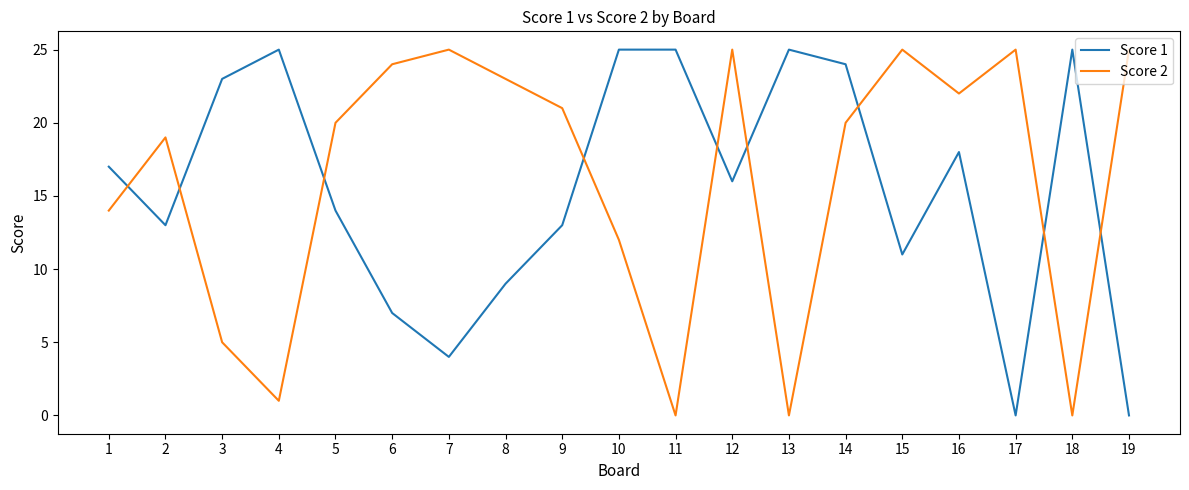

Rank the series at 10 from lowest to highest value.

Score 2, Score 1